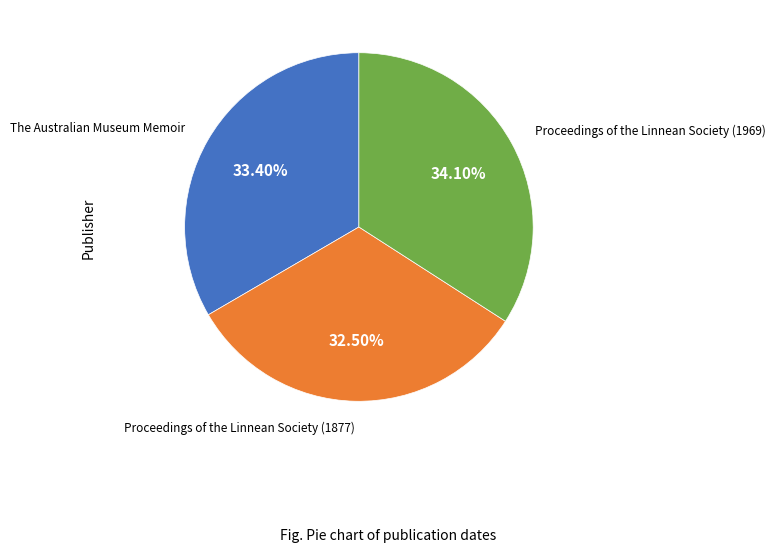

Is there a majority slice in this chart?

No